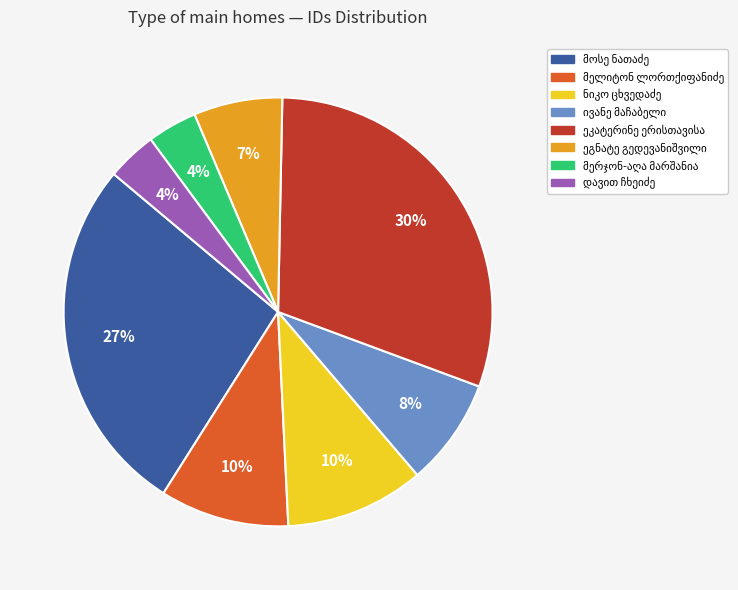

To the nearest percent, what is the average slice percentage?

12%